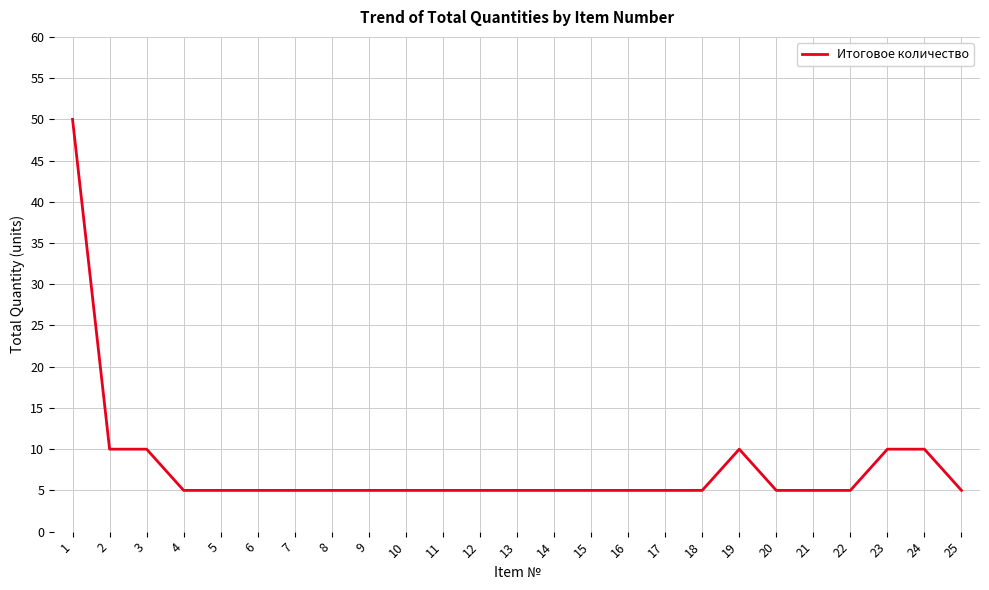

What is the maximum value shown in the chart?

50